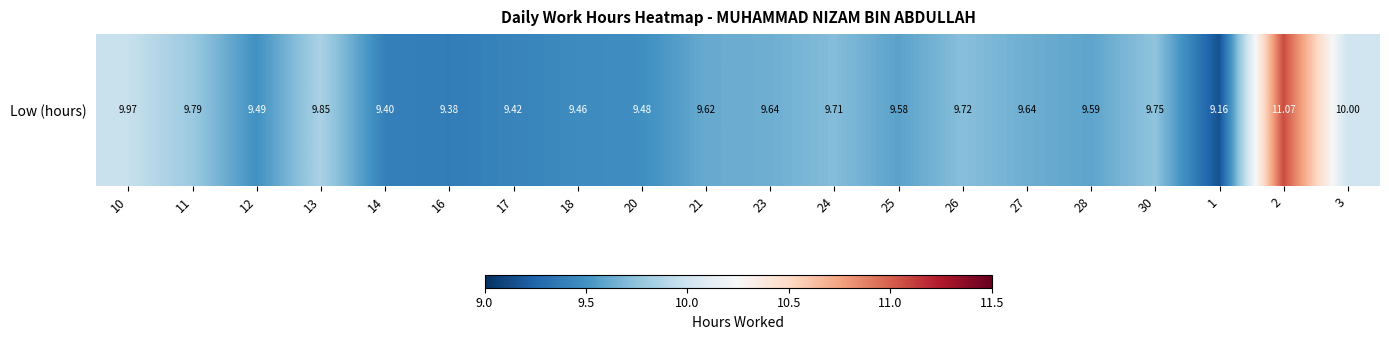

What is the difference between the maximum and second lowest values?

1.7